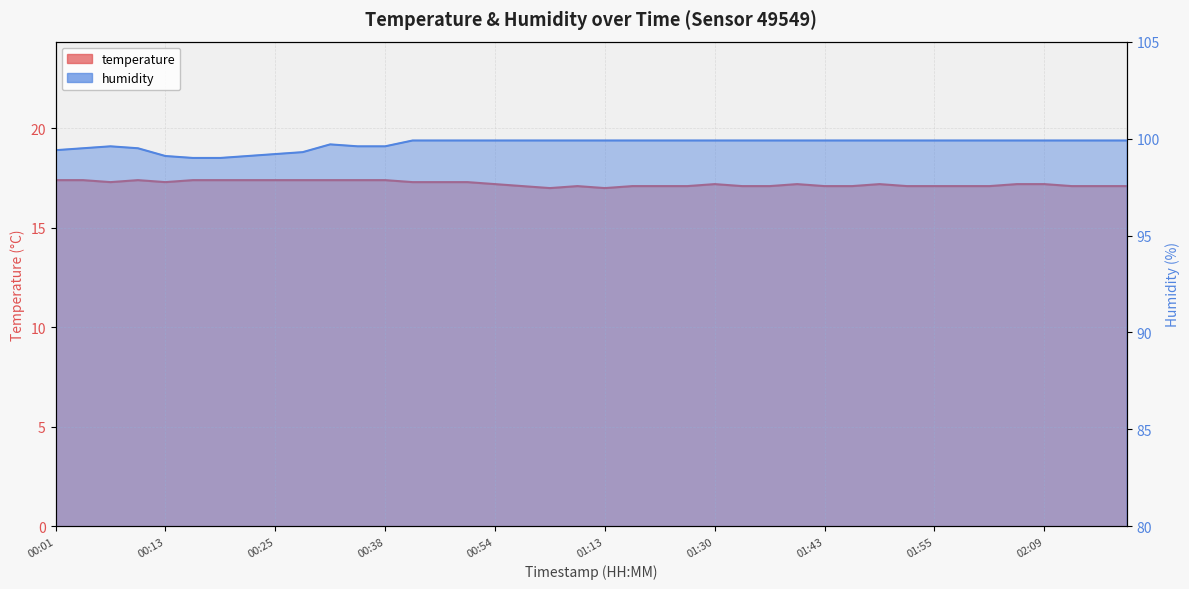

The value of temperature at 01:03 is 29.0. True or false?

False